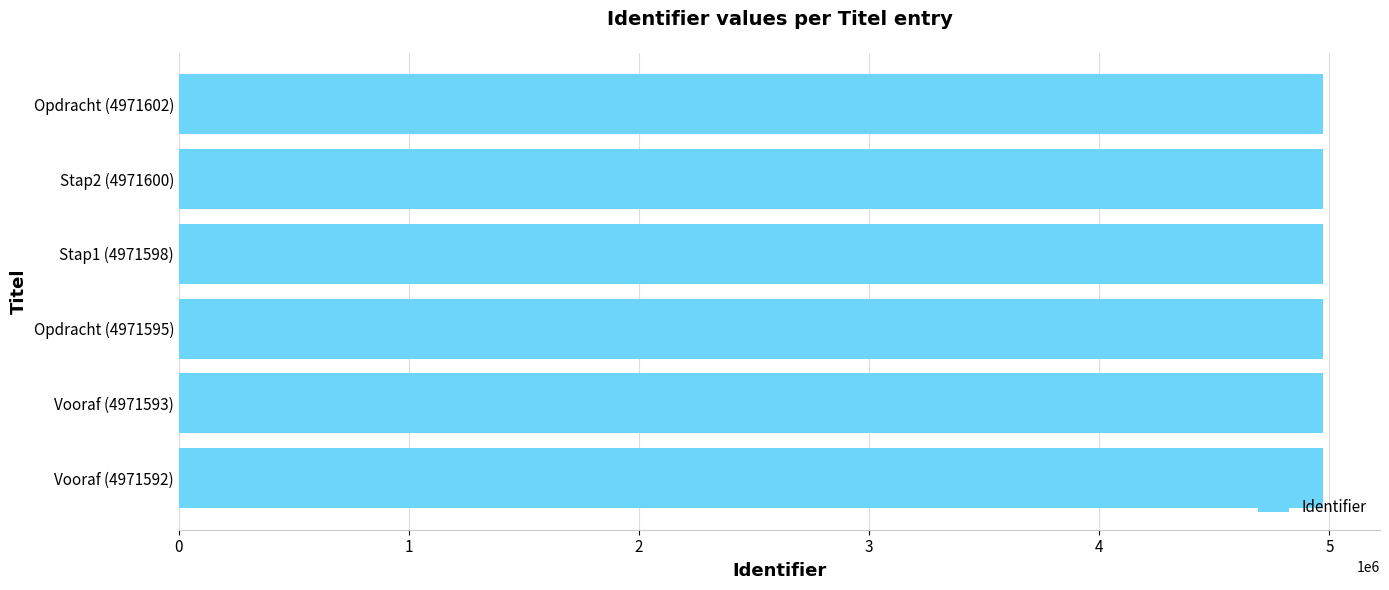

What is the maximum value shown in the chart?

4971602